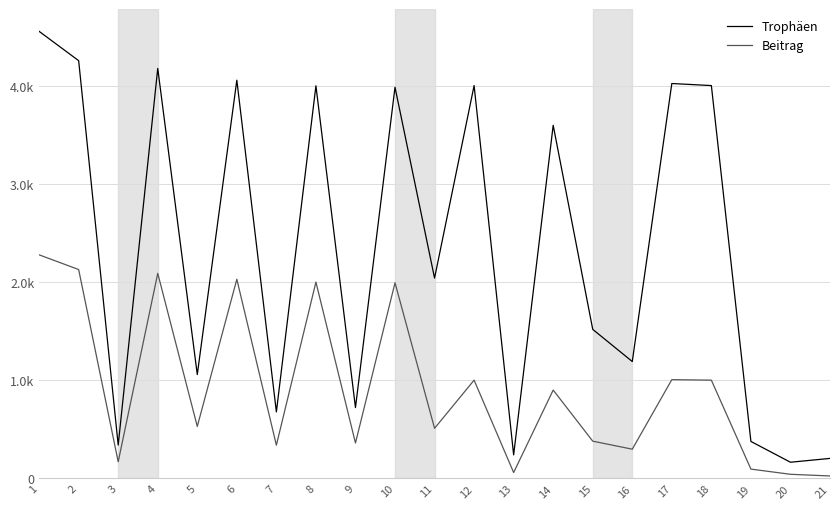

Is this an area chart (filled region under the line)?

No